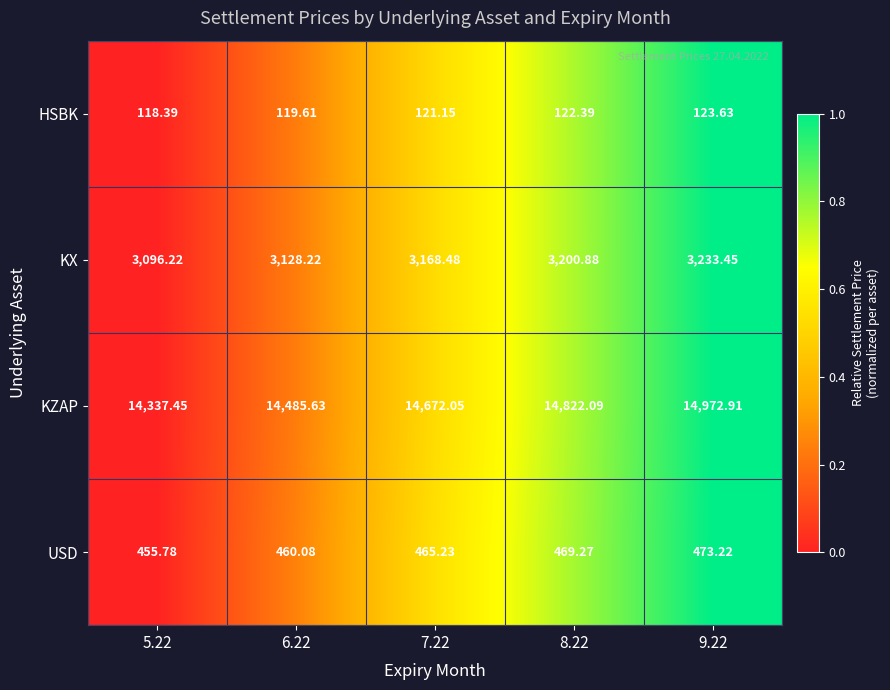

Is the value of KZAP at 7.22 greater than the value of HSBK at 9.22?

Yes